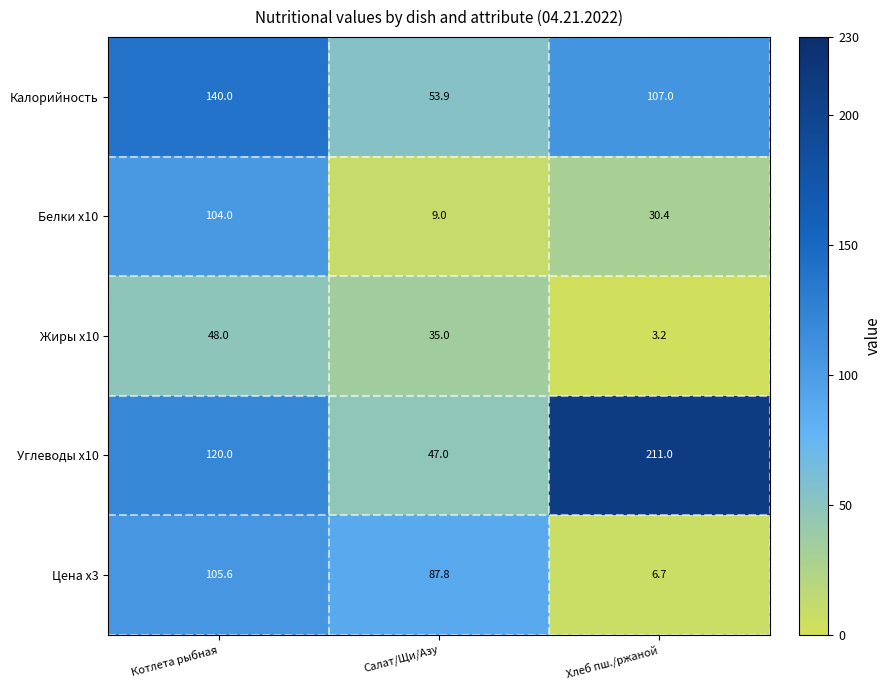

True or false: Калорийность has a value of 107.0 at Хлеб пш./ржаной.

True